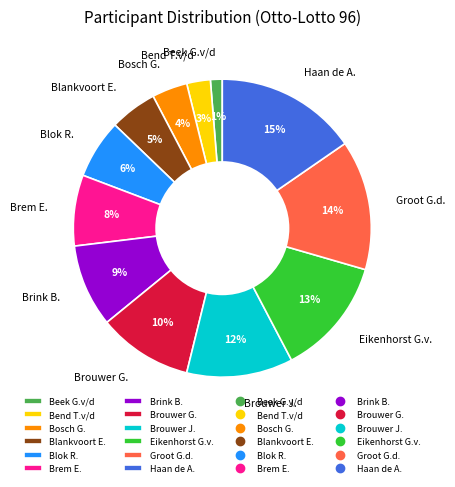

To the nearest percent, what is the difference between the largest and smallest slice percentages?

14%